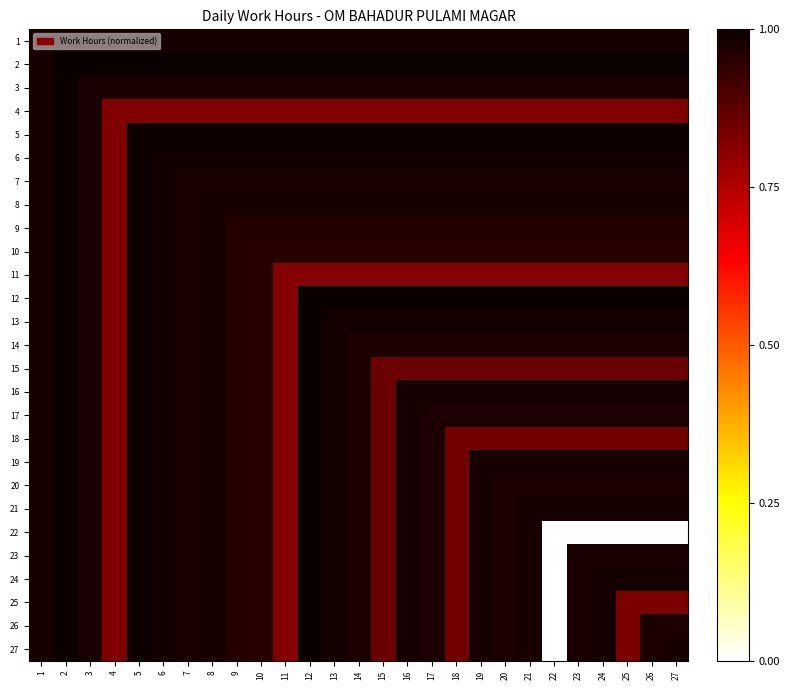

At how many categories does at least one series exceed 0?

27